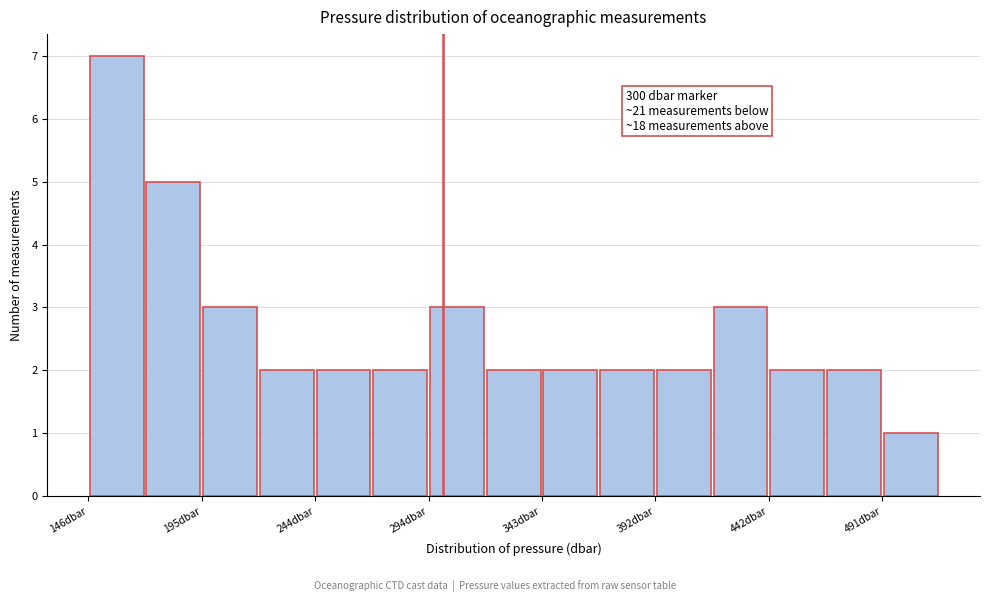

Over which range of the x-axis is the bar tallest?

145 to 170